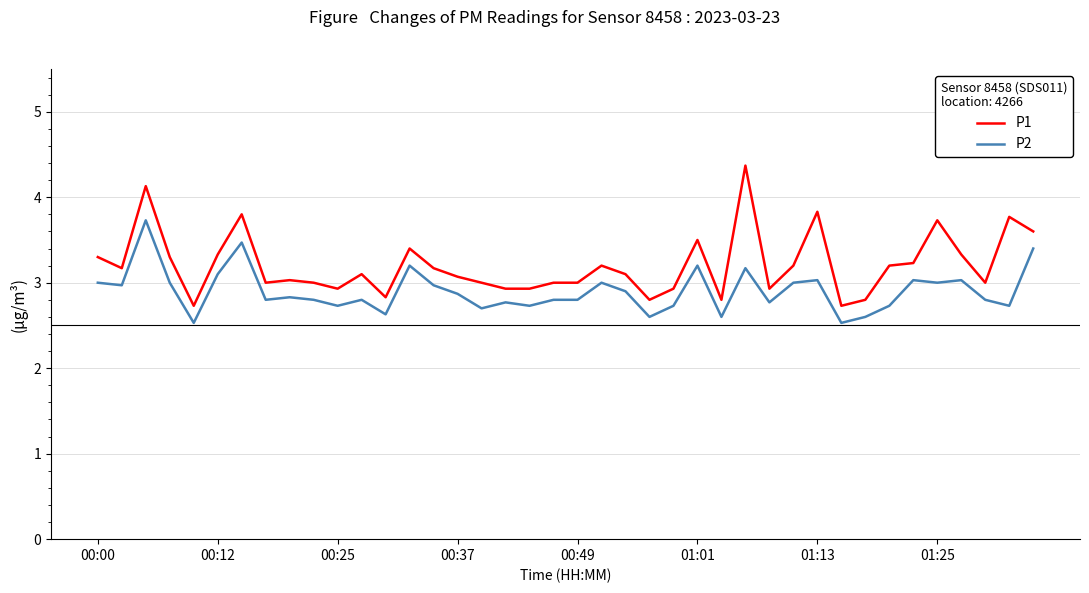

What is the sum of all P1 values?

128.2